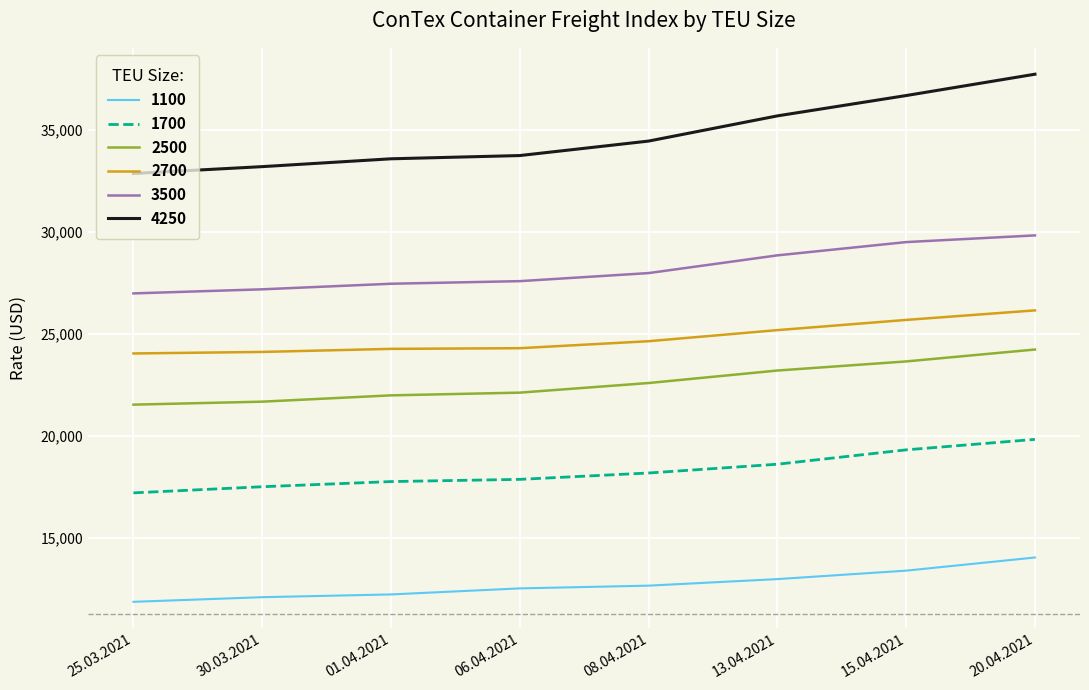

Between 30.03.2021 and 13.04.2021, which series saw the biggest shift?

4250